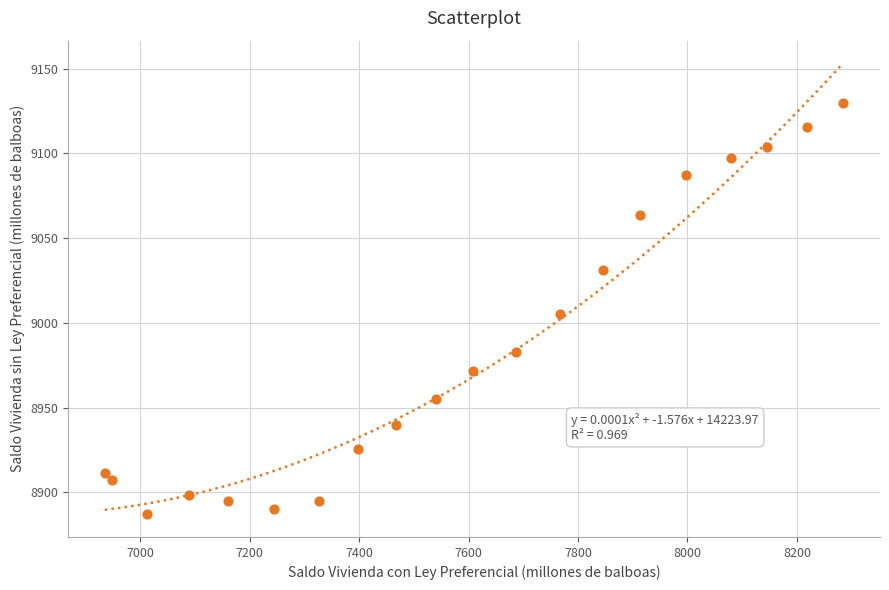

What is the range of X values (max minus min)?

1349.4